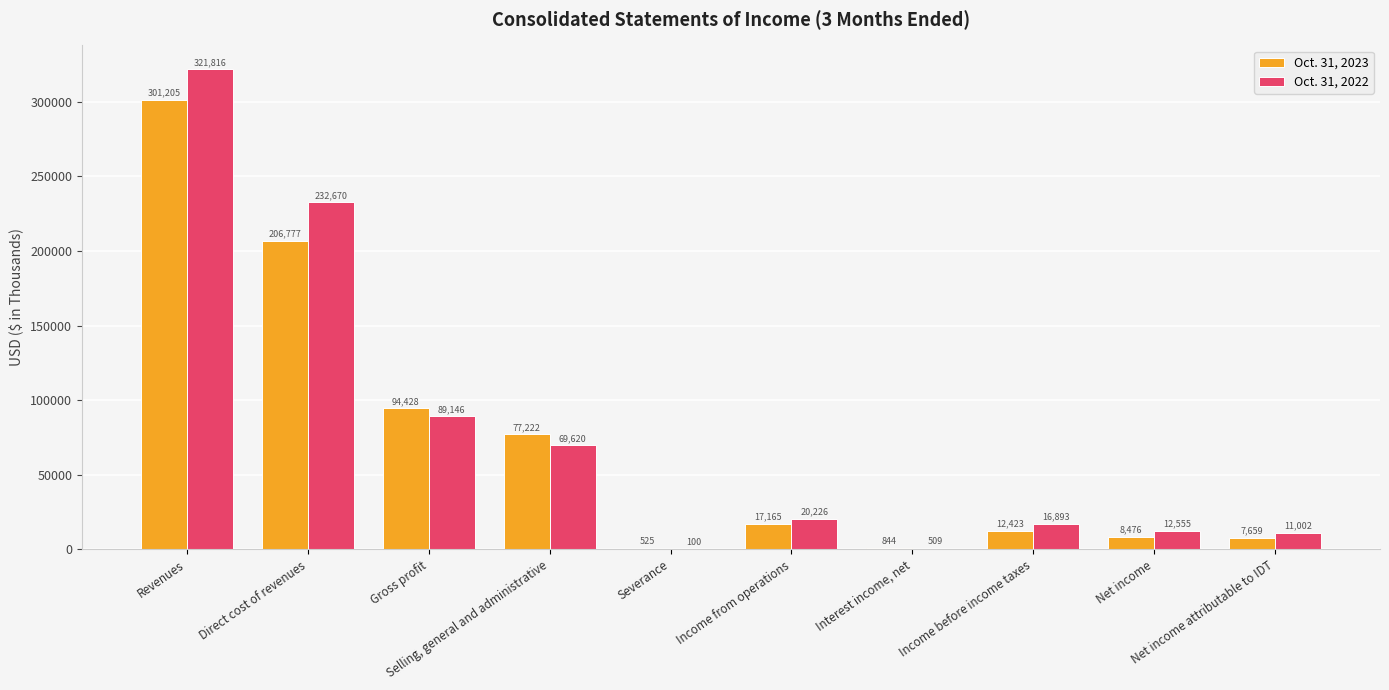

What is the greatest value displayed?

321816